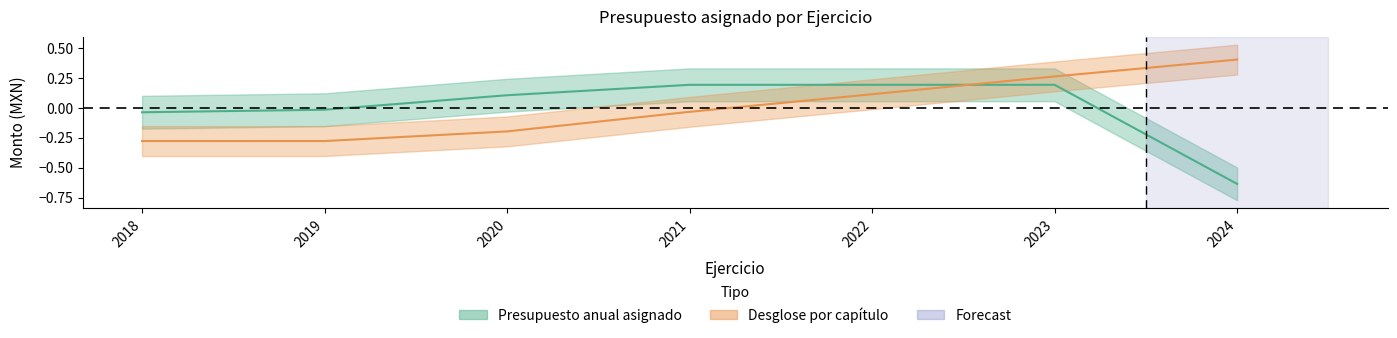

Rank the categories by Desglose del presupuesto por capítulo value from highest to lowest.

2024, 2023, 2022, 2021, 2020, 2018, 2019